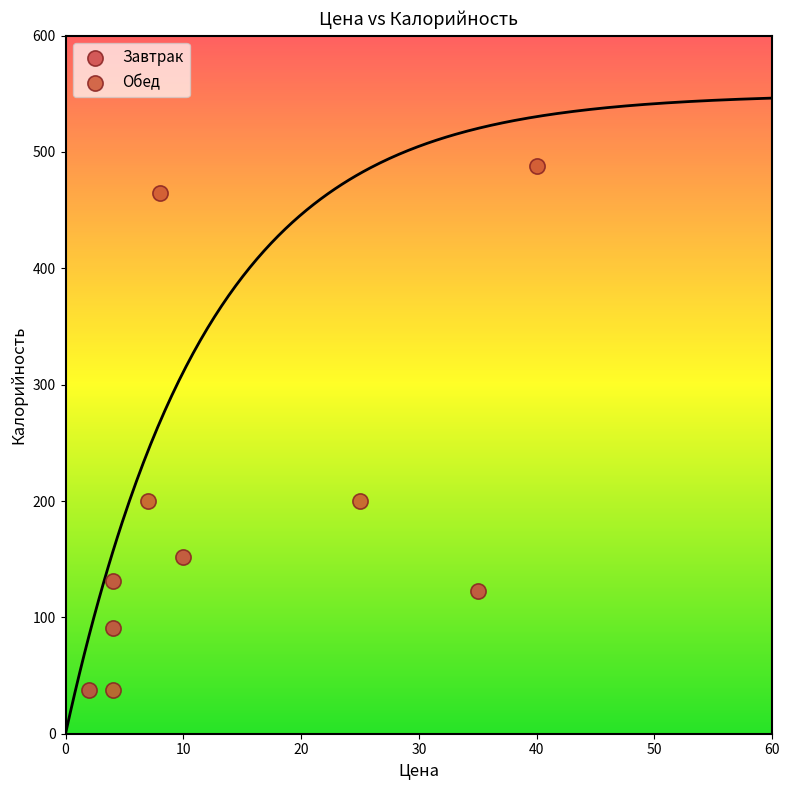

Which series contains the highest Y value?

Обед